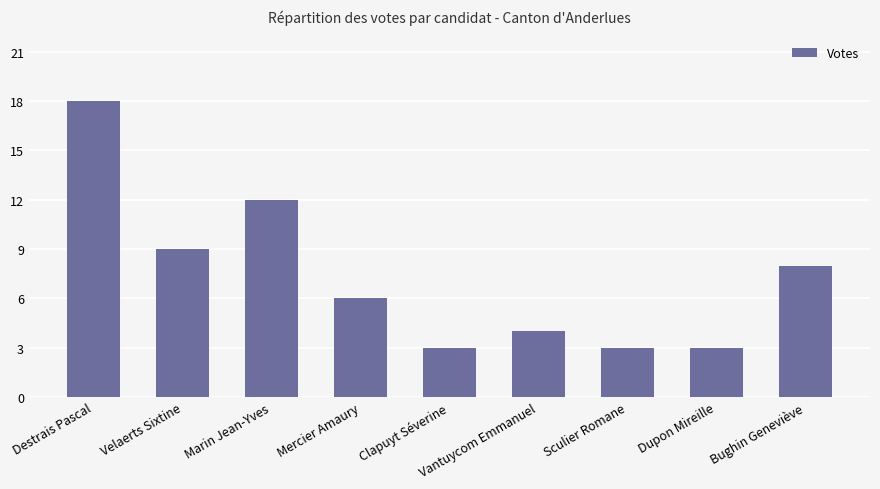

Is it true that the value at Destrais Pascal is 31?

False